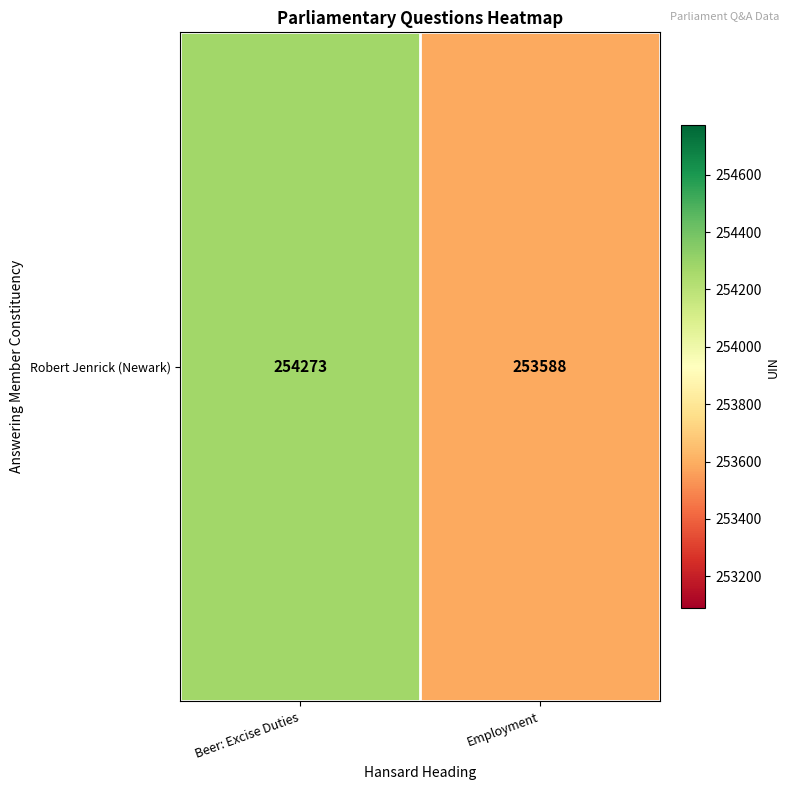

Count the values in the range 253588 to 254273.

2